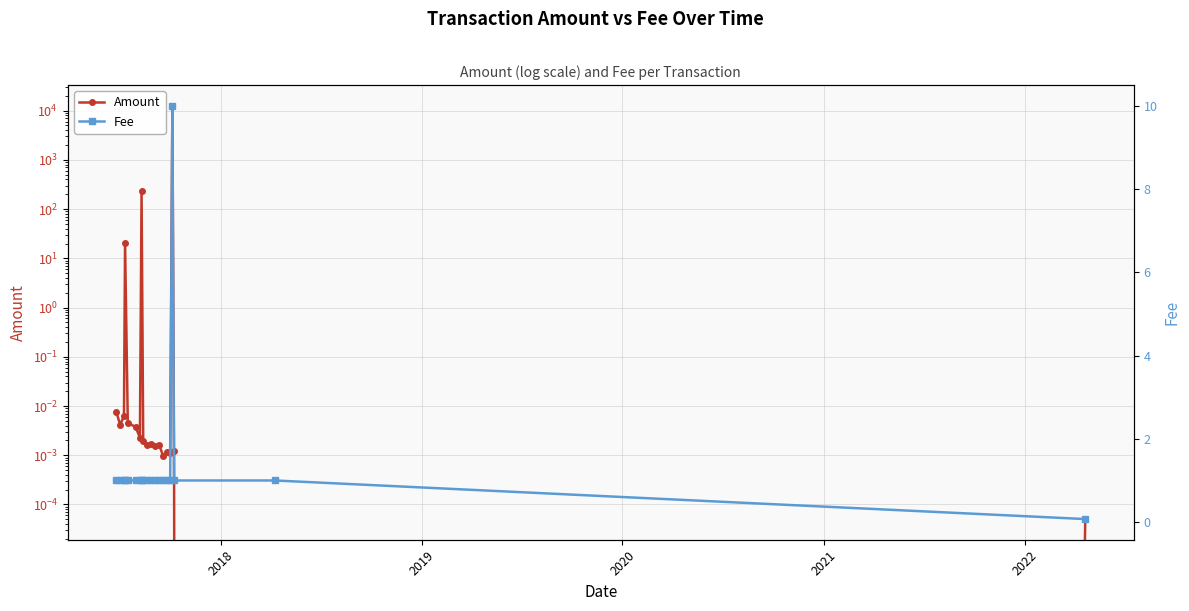

True or false: Amount and Fee intersect in this chart.

True